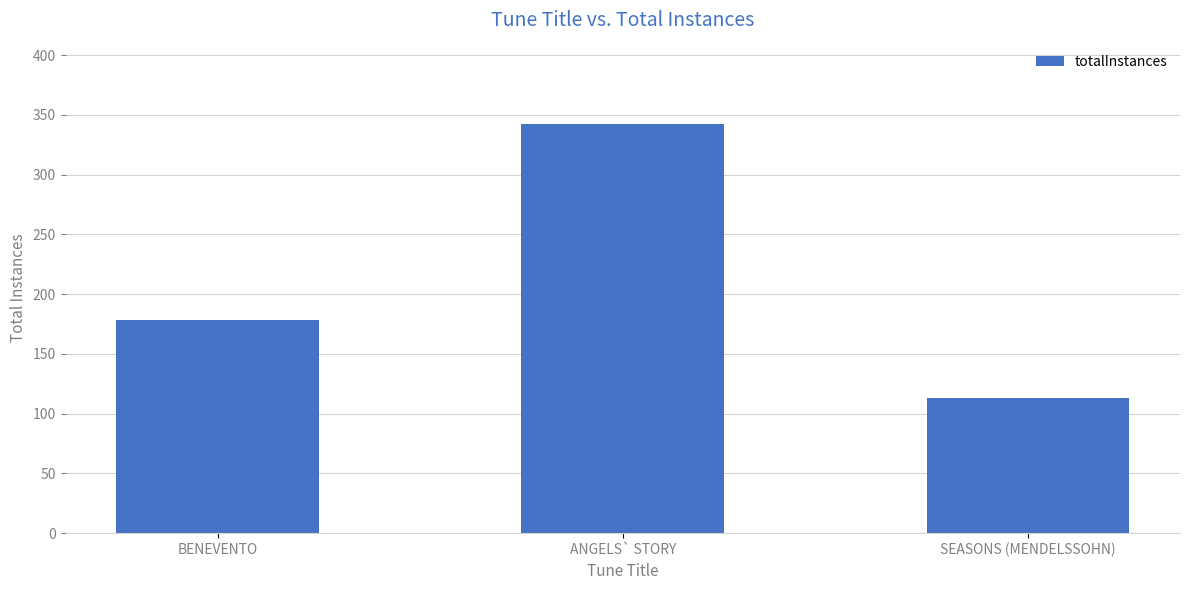

Reading left to right, what are all the values shown in this chart?

178	342	113